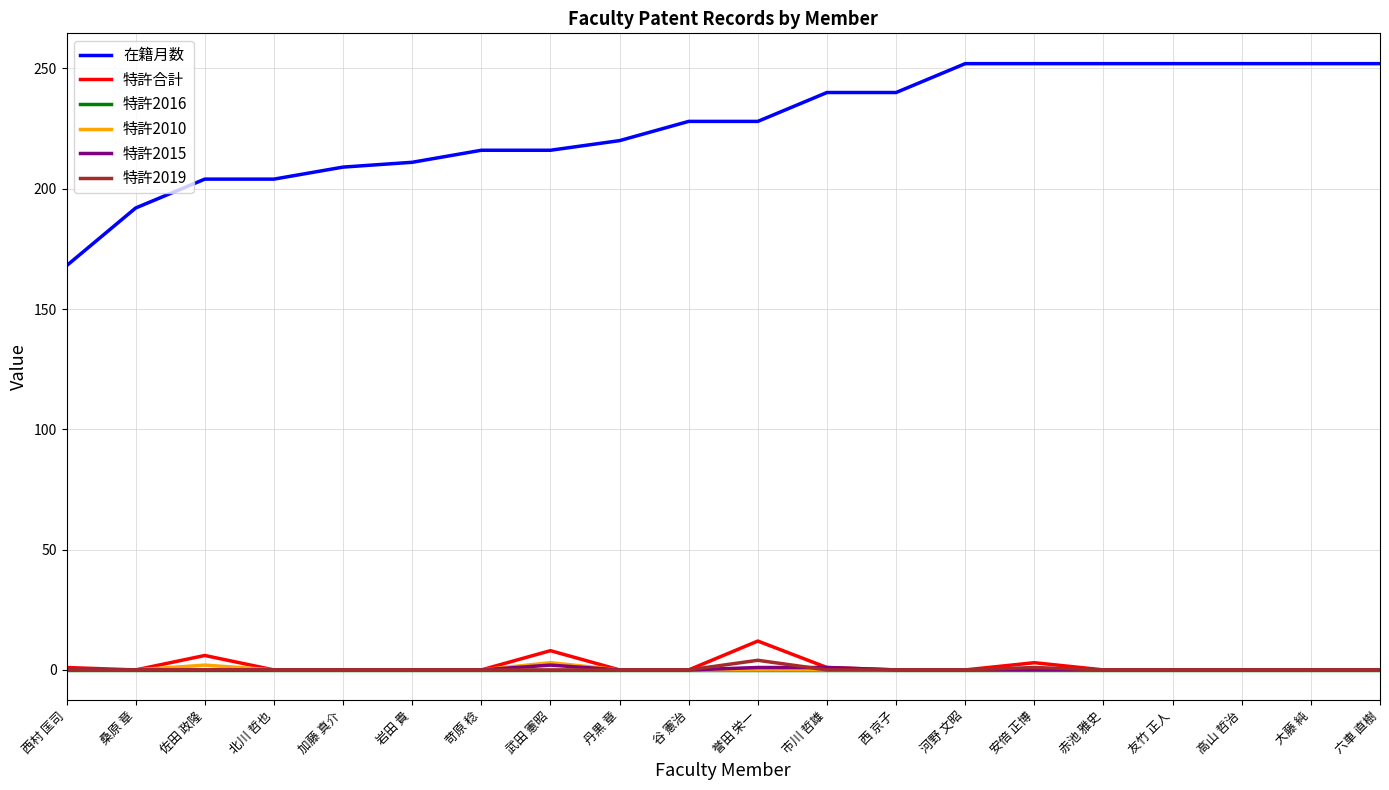

How many lines are shown in the chart?

6